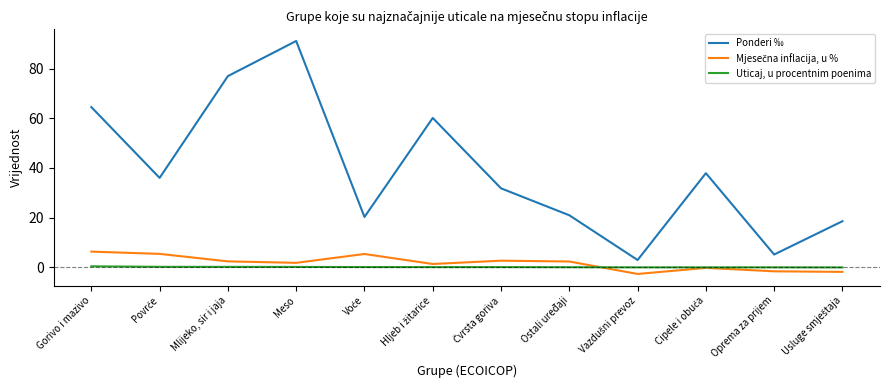

Which series has the largest range (max minus min)?

Ponderi ‰